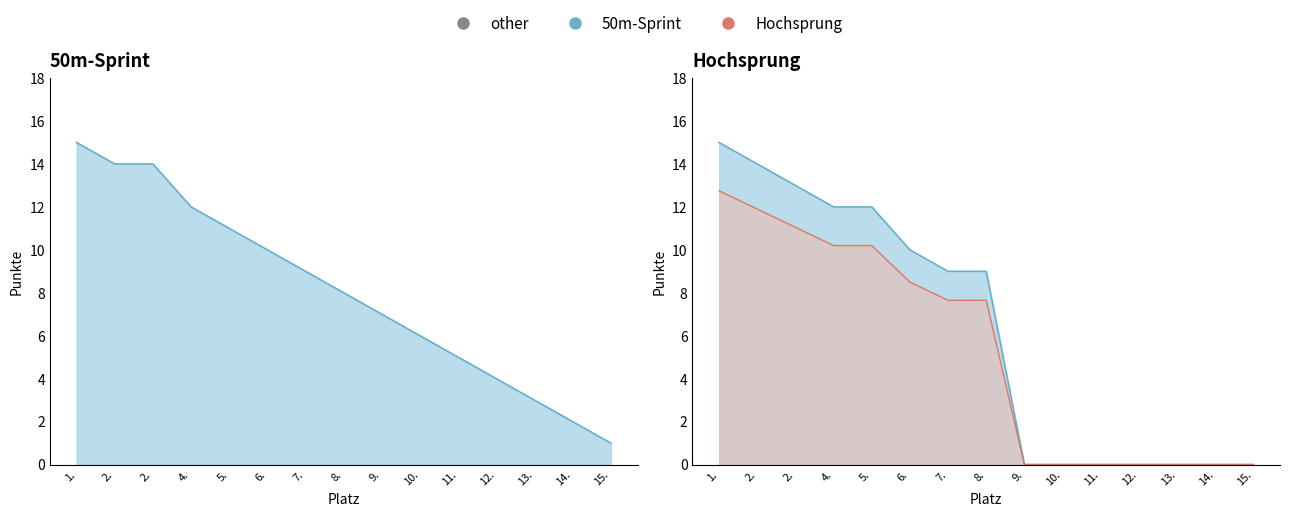

What is the difference between the second highest and second lowest values in the 50m-Sprint series?

12